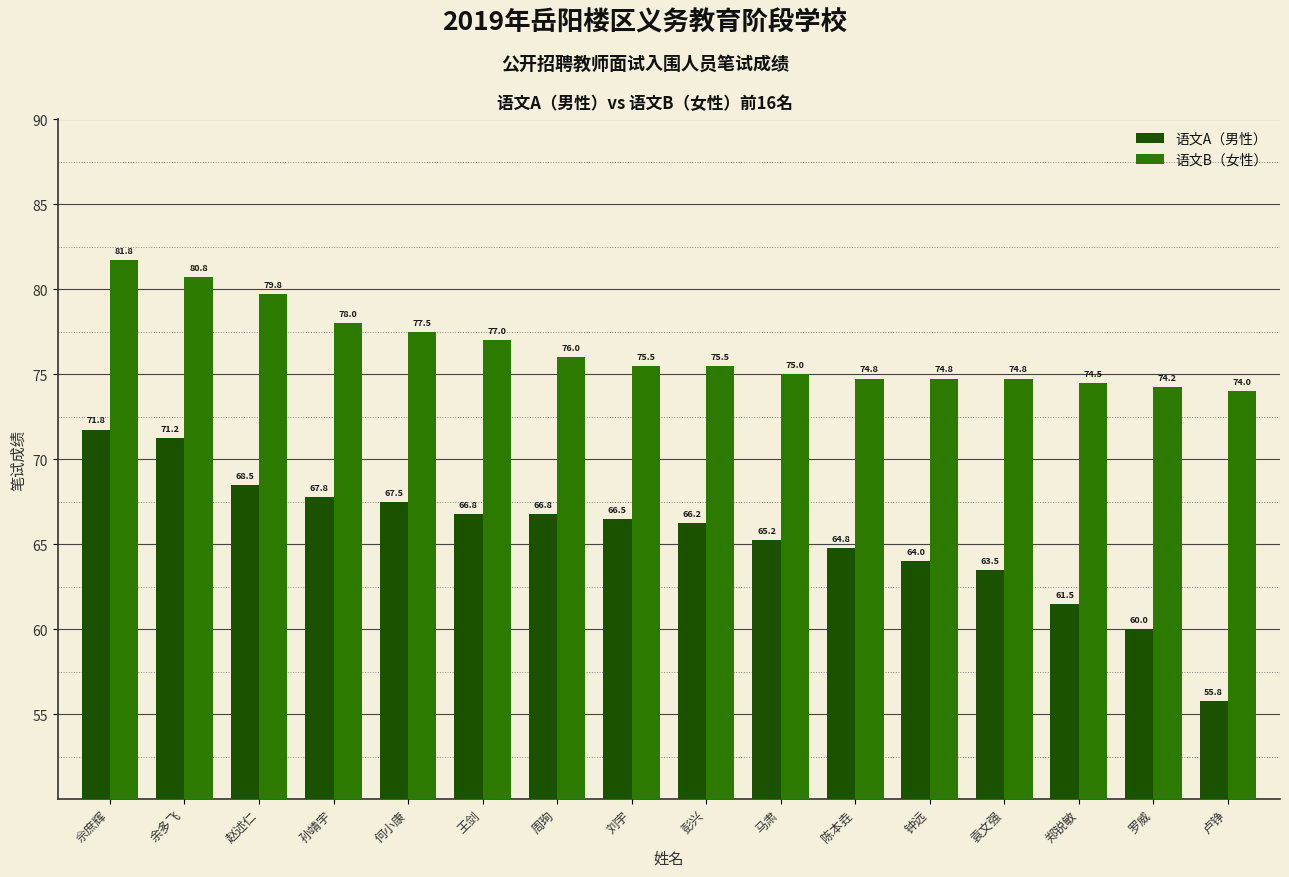

Rank the series by their maximum value, from highest to lowest.

语文B（女性）, 语文A（男性）